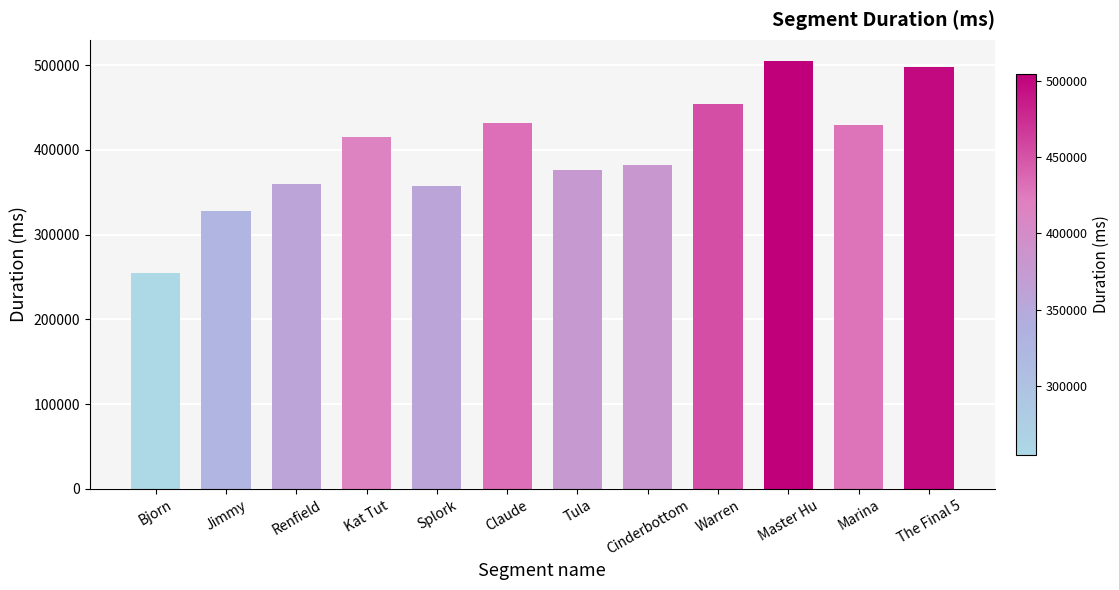

Reading left to right, extract all data points from this chart.

Bjorn=254746	Jimmy=328171	Renfield=359863	Kat Tut=415561	Splork=357368	Claude=431557	Tula=376568	Cinderbottom=382187	Warren=453771	Master Hu=504726	Marina=428958	The Final 5=498420